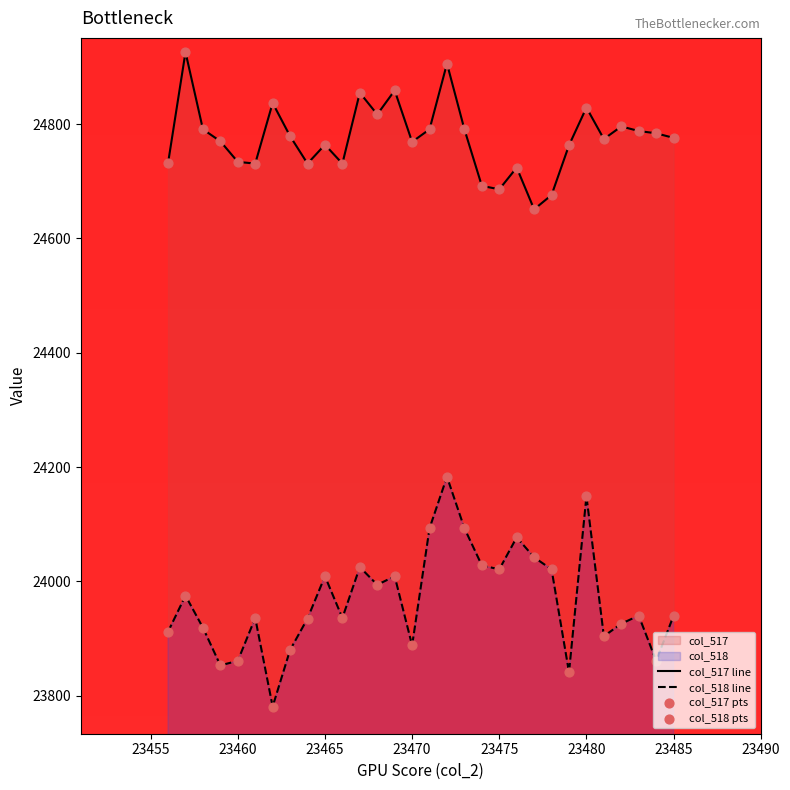

Which series reaches the maximum Y coordinate?

col_517